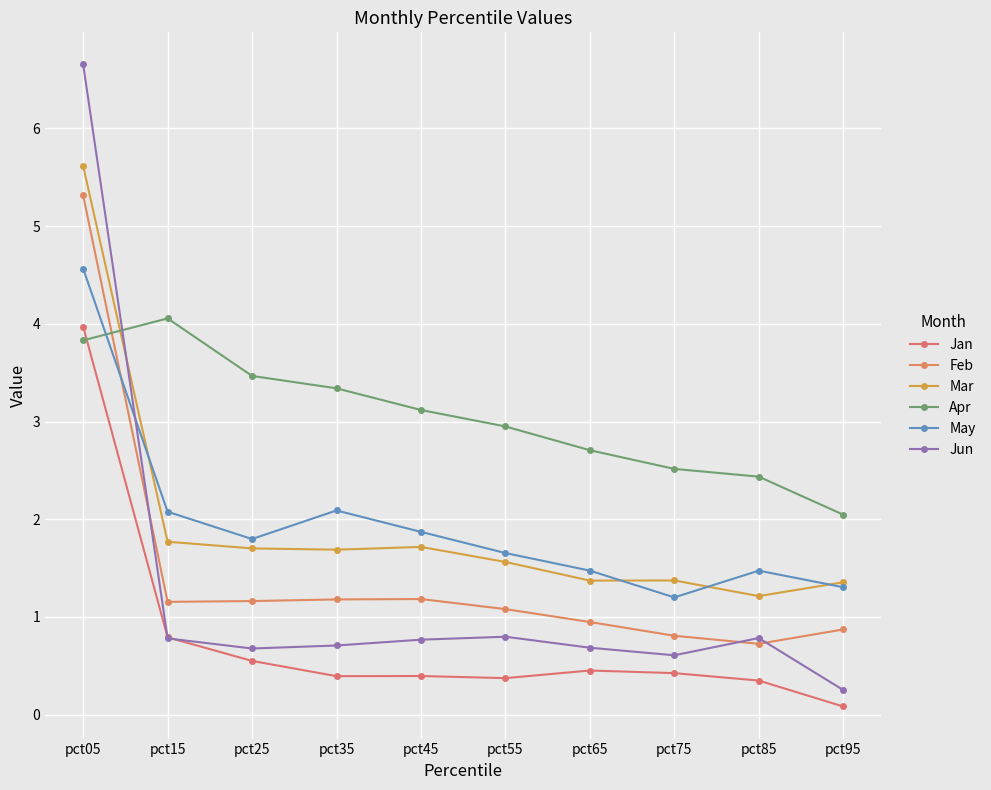

What is the value of the Jun point at the 7th from the left?

0.7